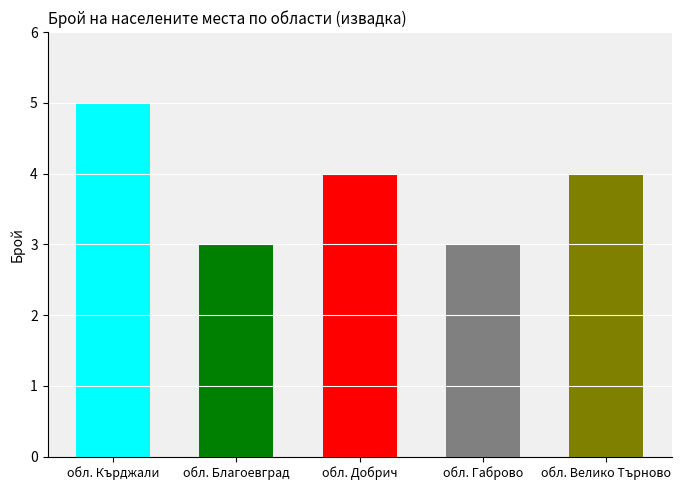

What is the greatest value displayed?

5